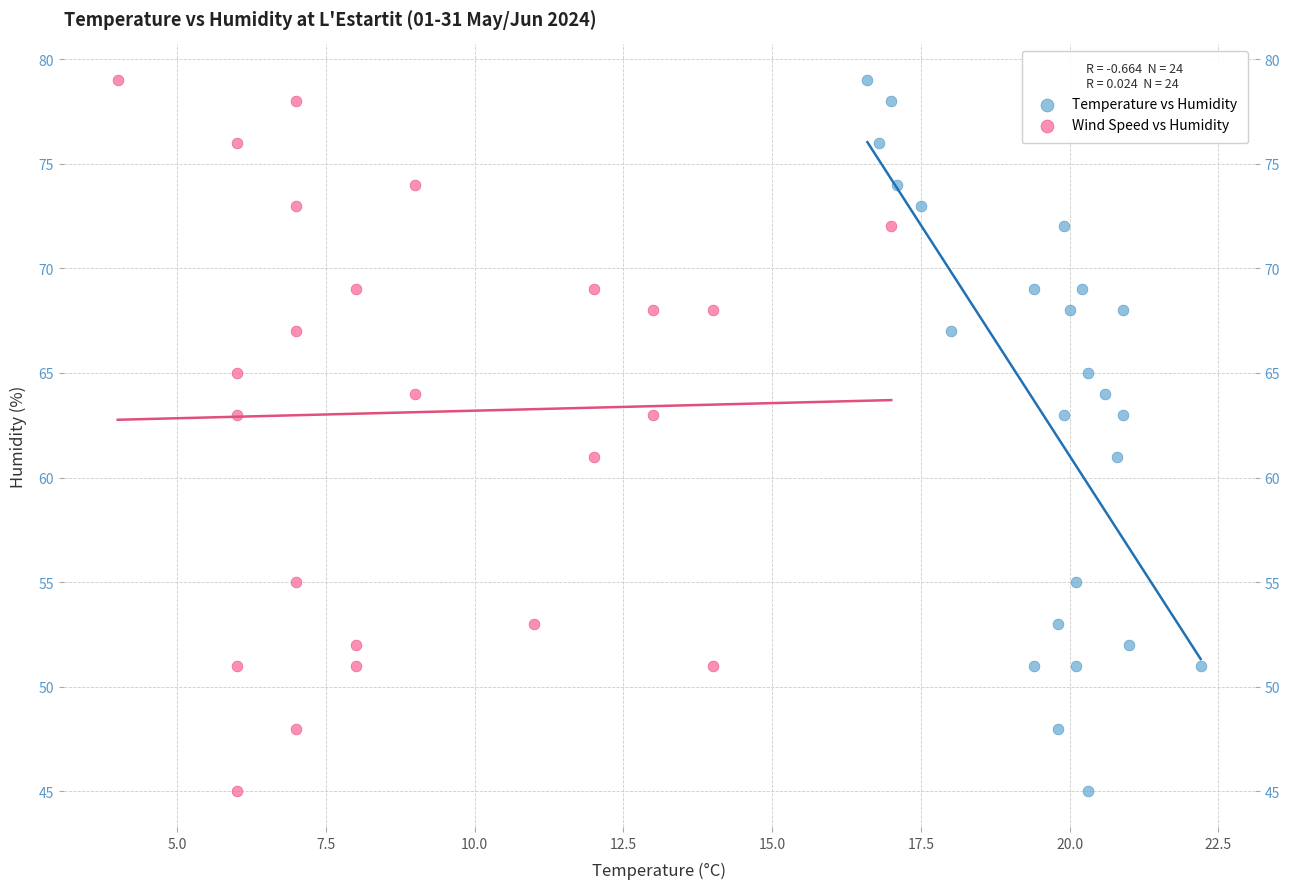

What are all the series names shown in the legend?

Temperature vs Humidity, Wind Speed vs Humidity